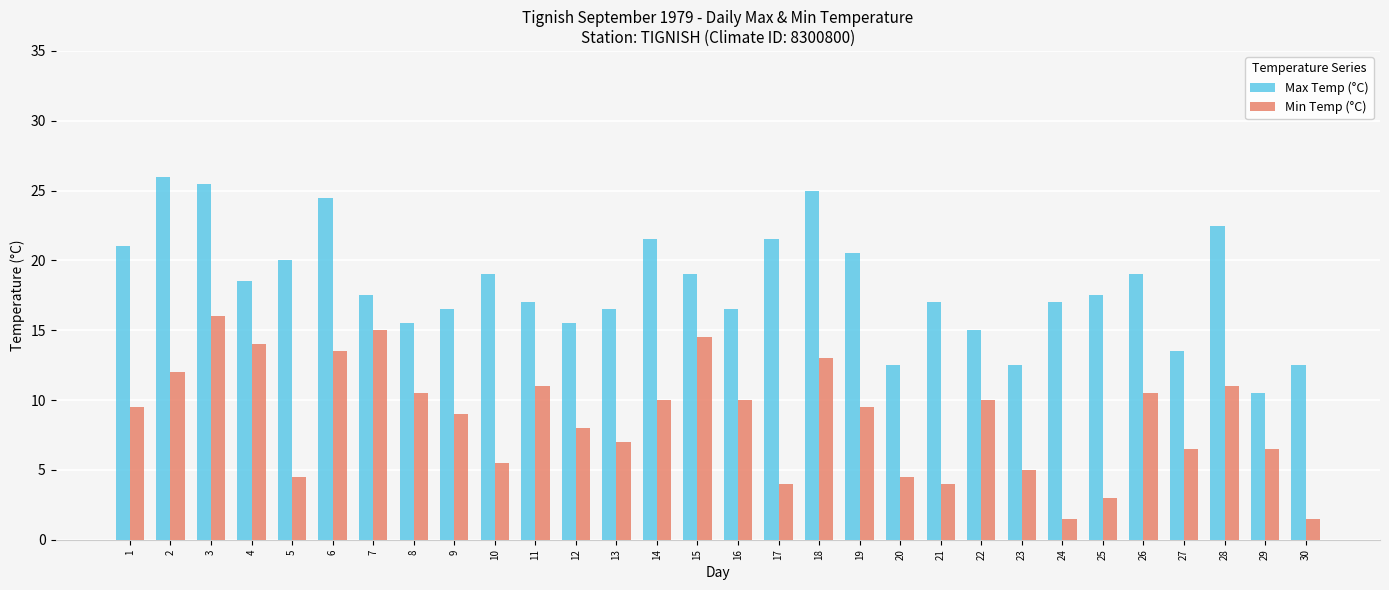

Is it true that Min Temp (°C) equals 7.3 at 10?

False